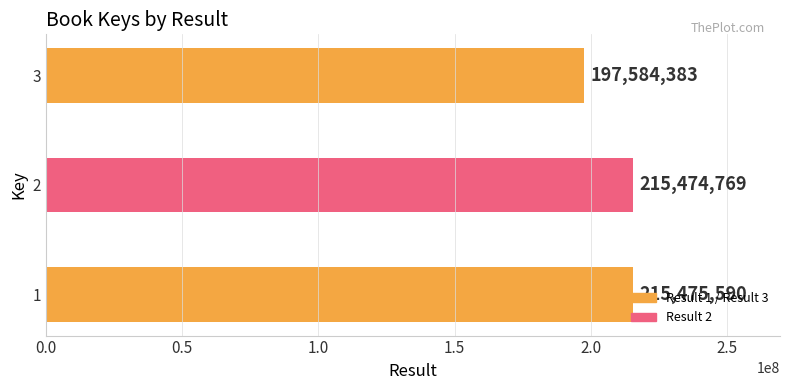

How many values are below 215474769?

1